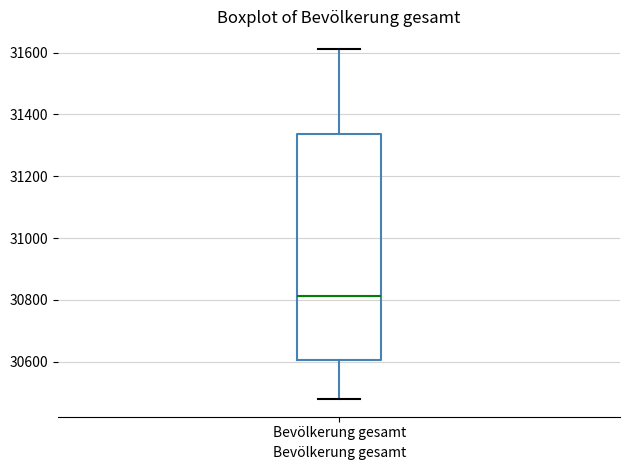

Read this box plot against the y-axis: the position of the median line, the range covered by the box, and the ends of both whiskers. The values are not printed on the chart, so give them approximately, as read against the axis.

median 30820, box 30600 to 31340, whiskers 30480 to 31620